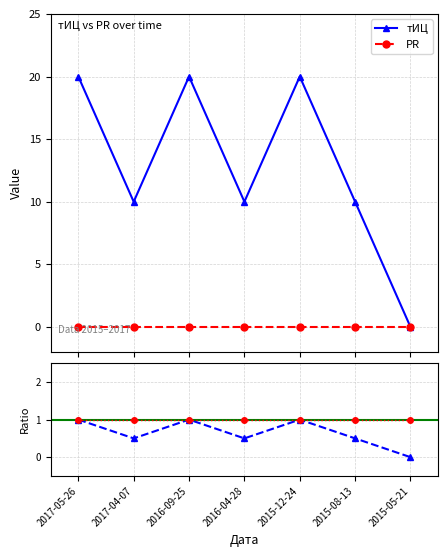

How many interior local peaks (higher than both neighbors) does the data have?

2